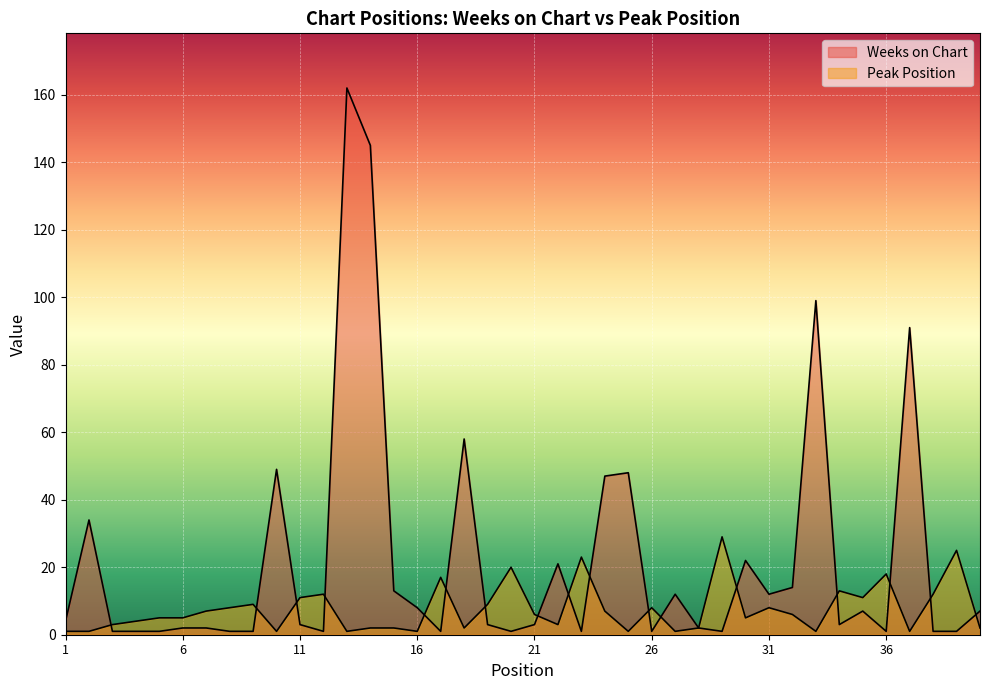

What is the maximum value shown in the chart?

162